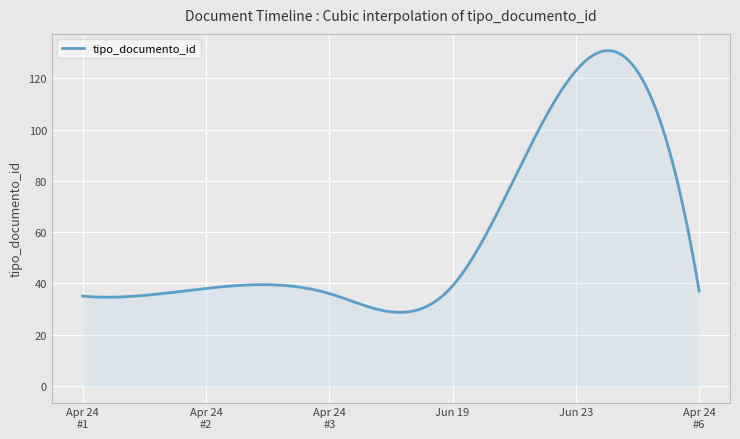

What is the smallest value displayed?

28.6